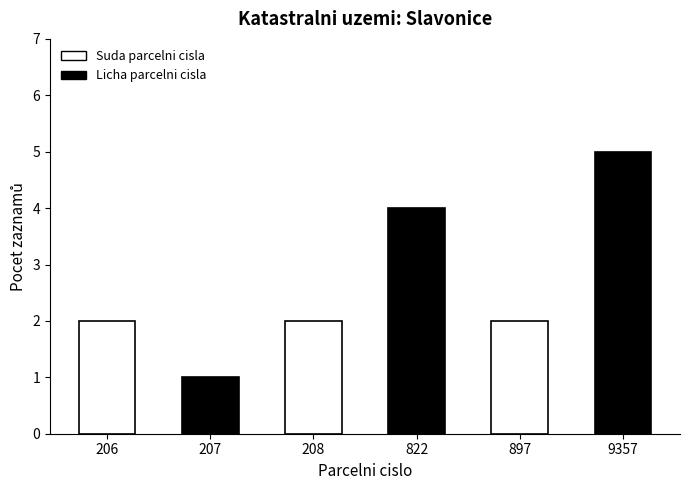

How many bars are there in total?

6